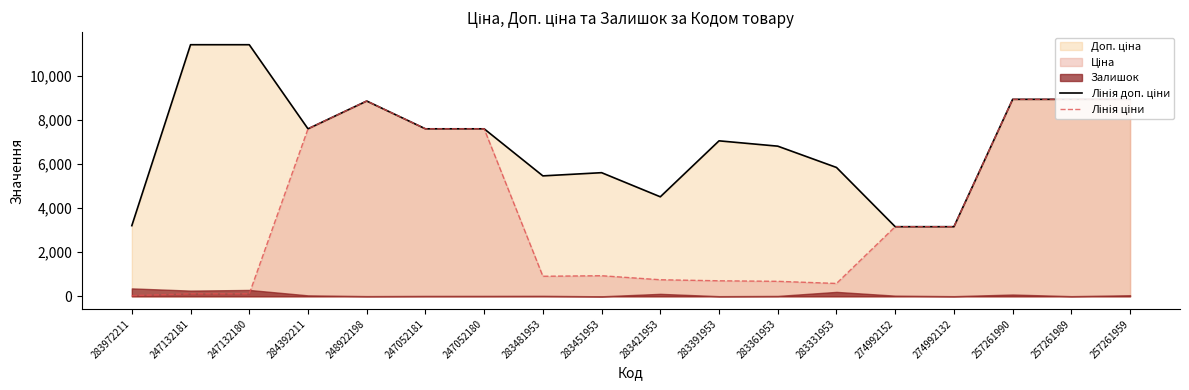

Which series changed the most between 283421953 and 283361953?

Лінія доп. ціни